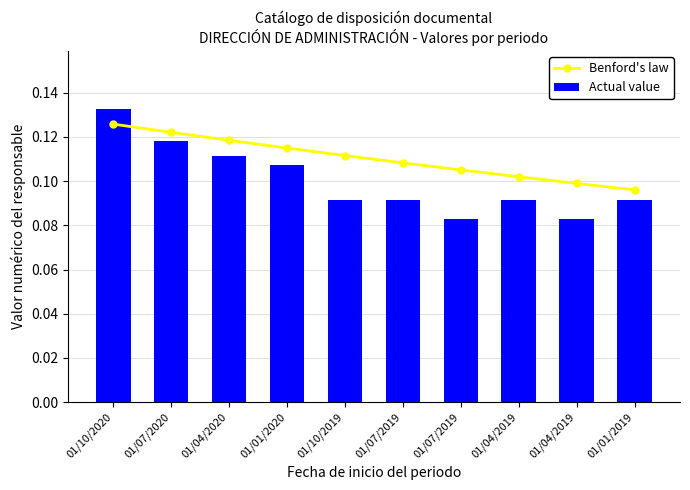

What is the label of the 6th bar from the left?

01/07/2019